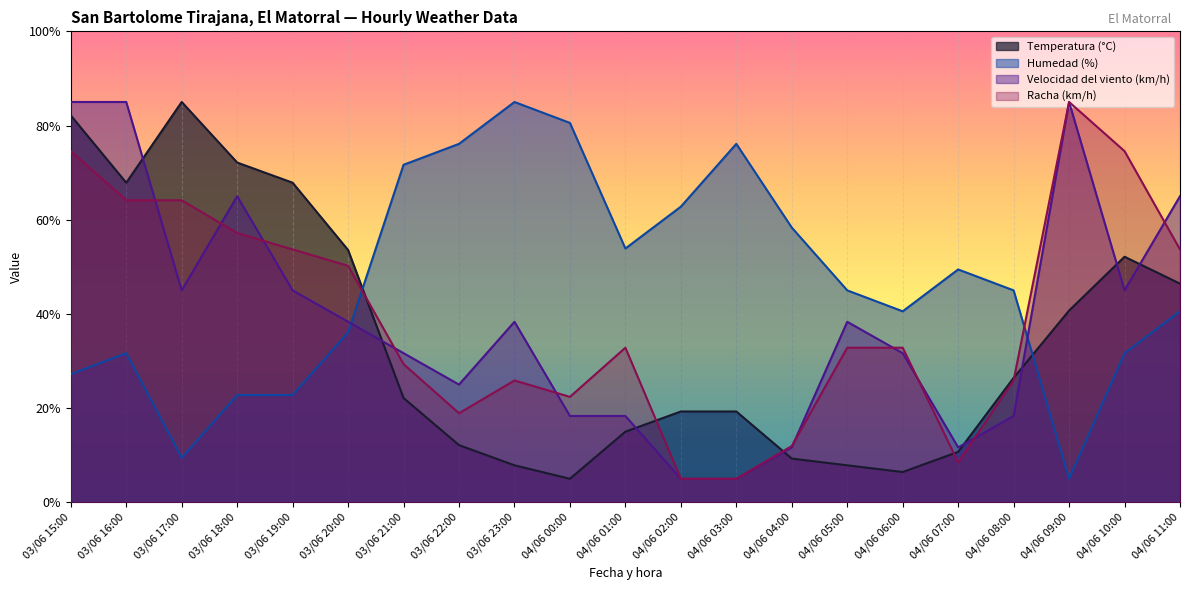

What is the difference between the maximum and minimum values in the Humedad (%) series?

80.0